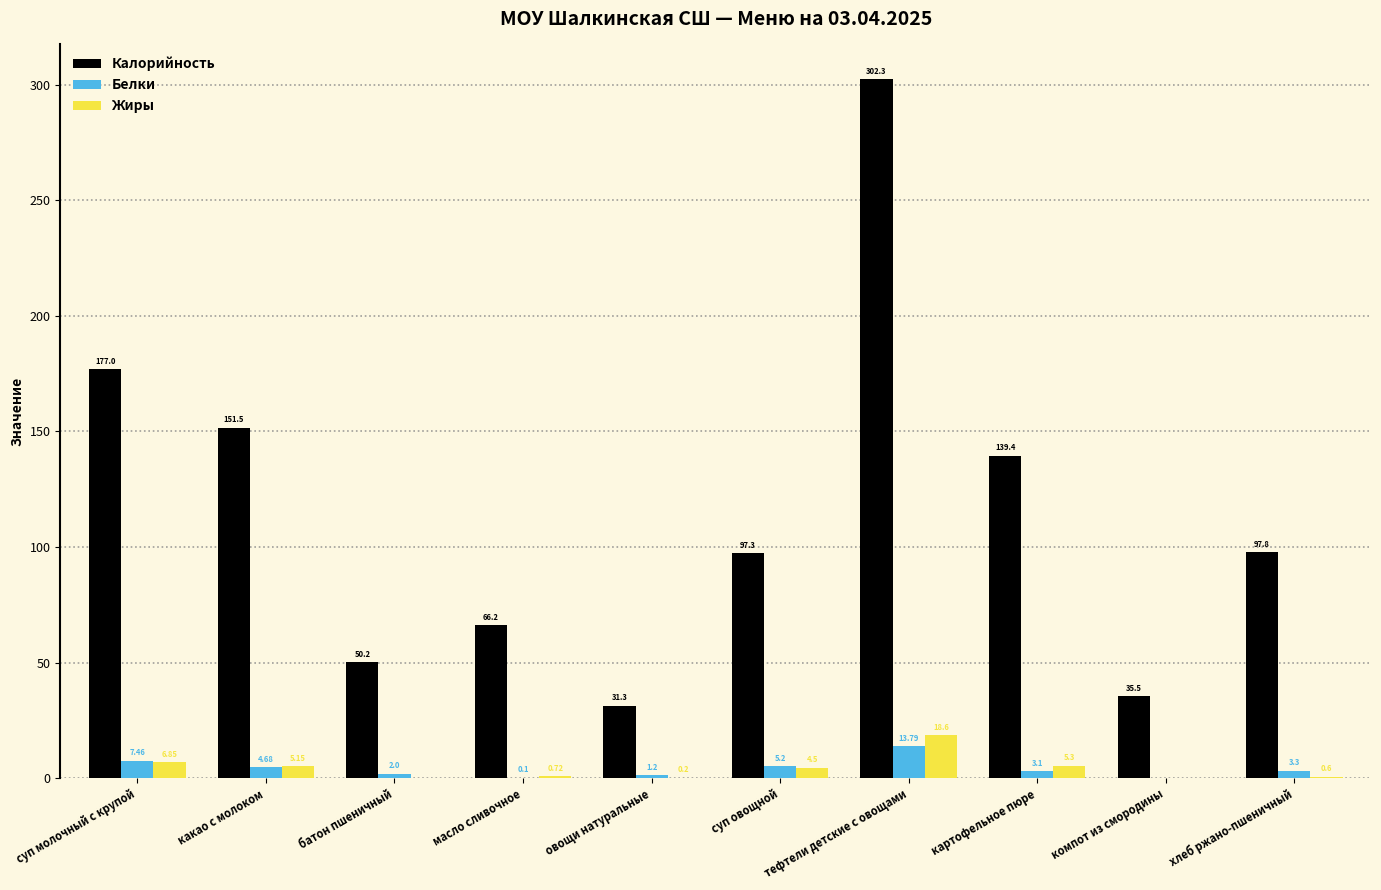

Is the value of Калорийность at картофельное пюре greater than the value of Белки at суп овощной?

Yes